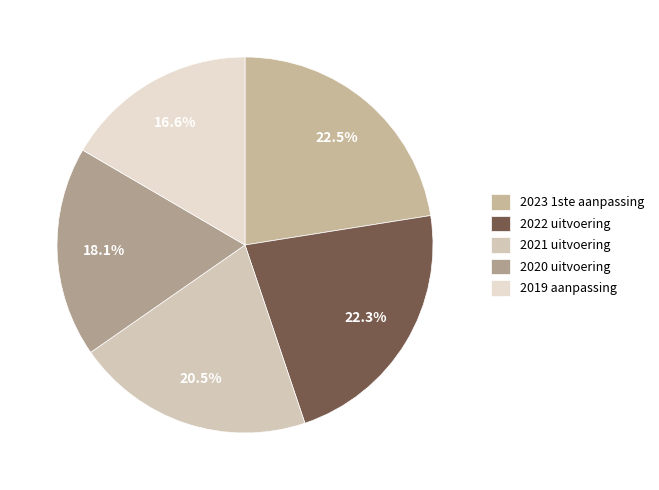

What percentage is the 2022 uitvoering slice, to the nearest percent?

22%